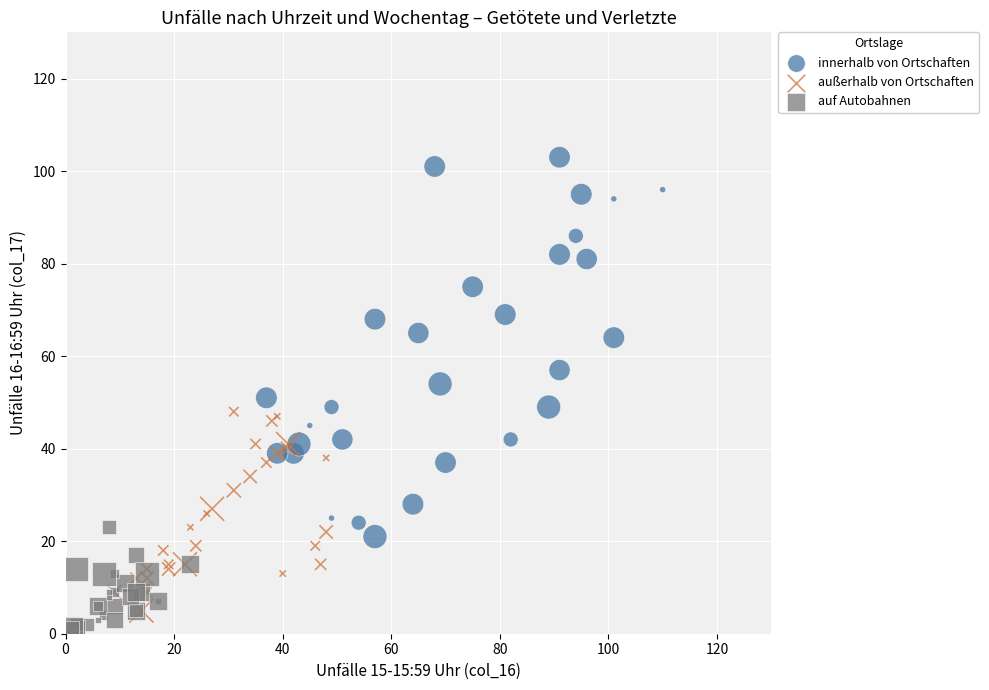

Which series contains the highest Y value?

innerhalb von Ortschaften